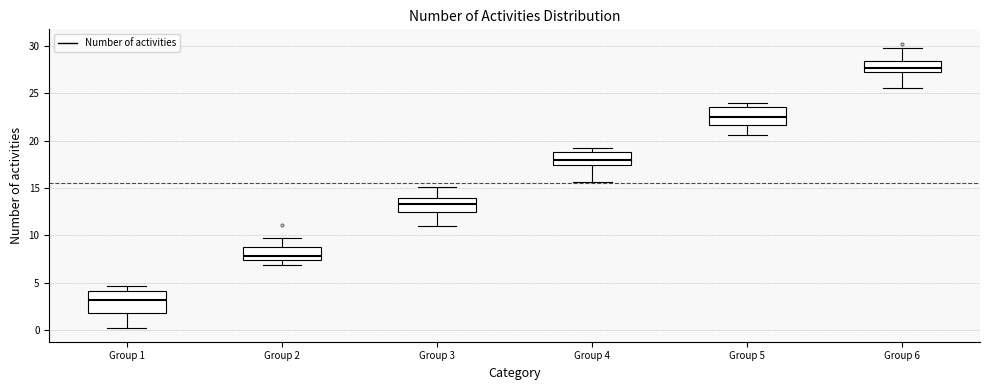

Where is the upper edge of the box for Group 5 on the y-axis? The values are not printed on the chart, so give them approximately, as read against the axis.

23.5